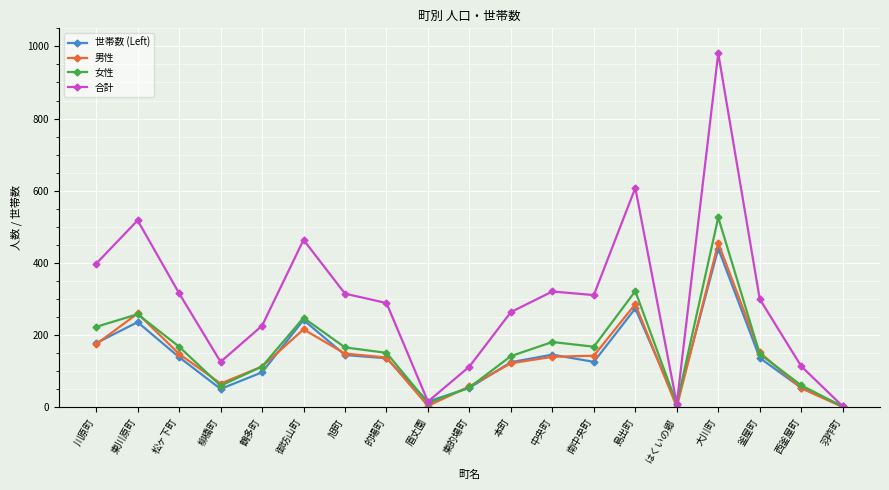

At which category does 合計 reach its first local valley?

柳橋町